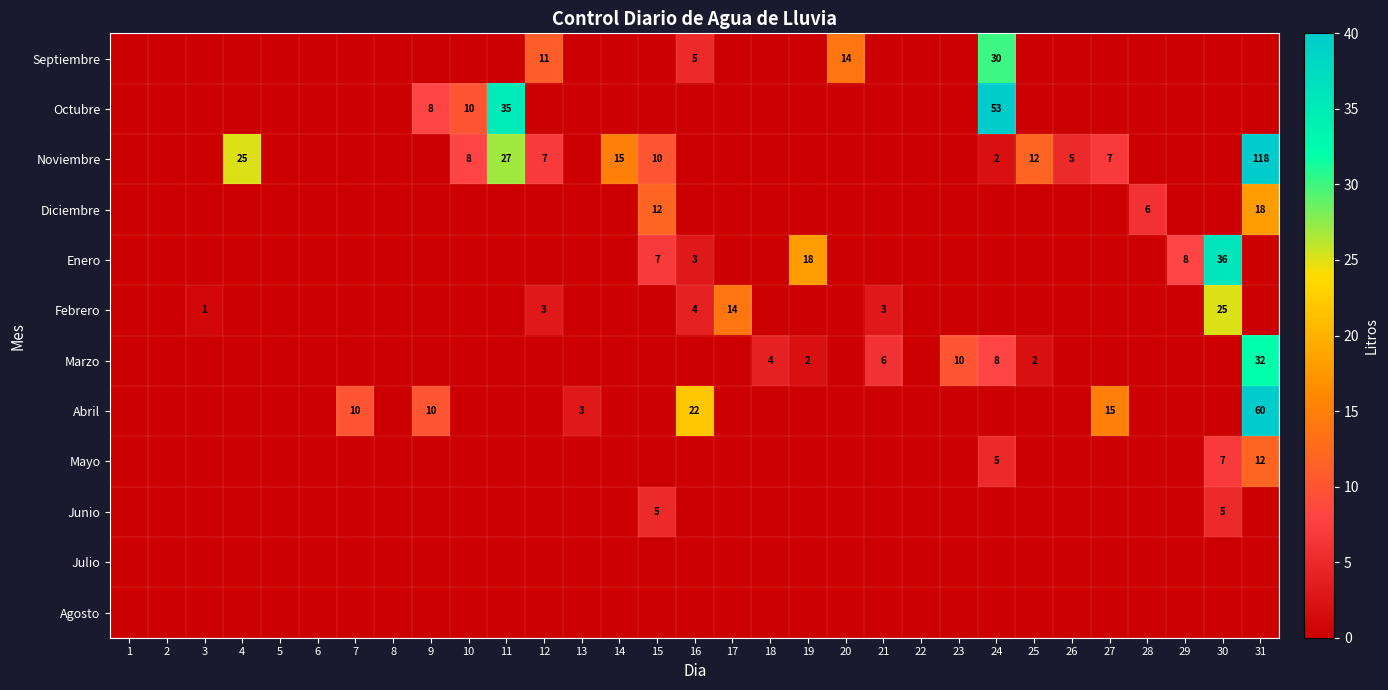

The Noviembre series shows 36 at 4. True or false?

False